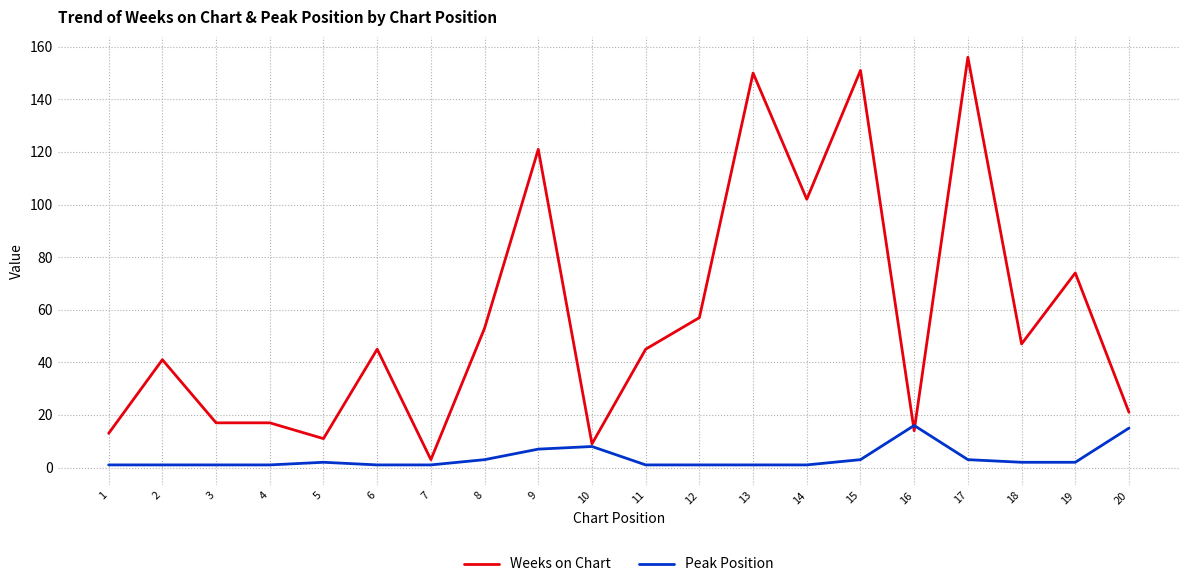

At which category does the chart reach its peak across all series?

17